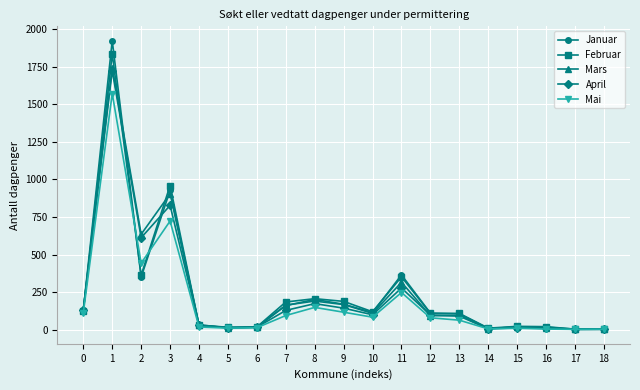

Which series has the widest spread of values?

Januar